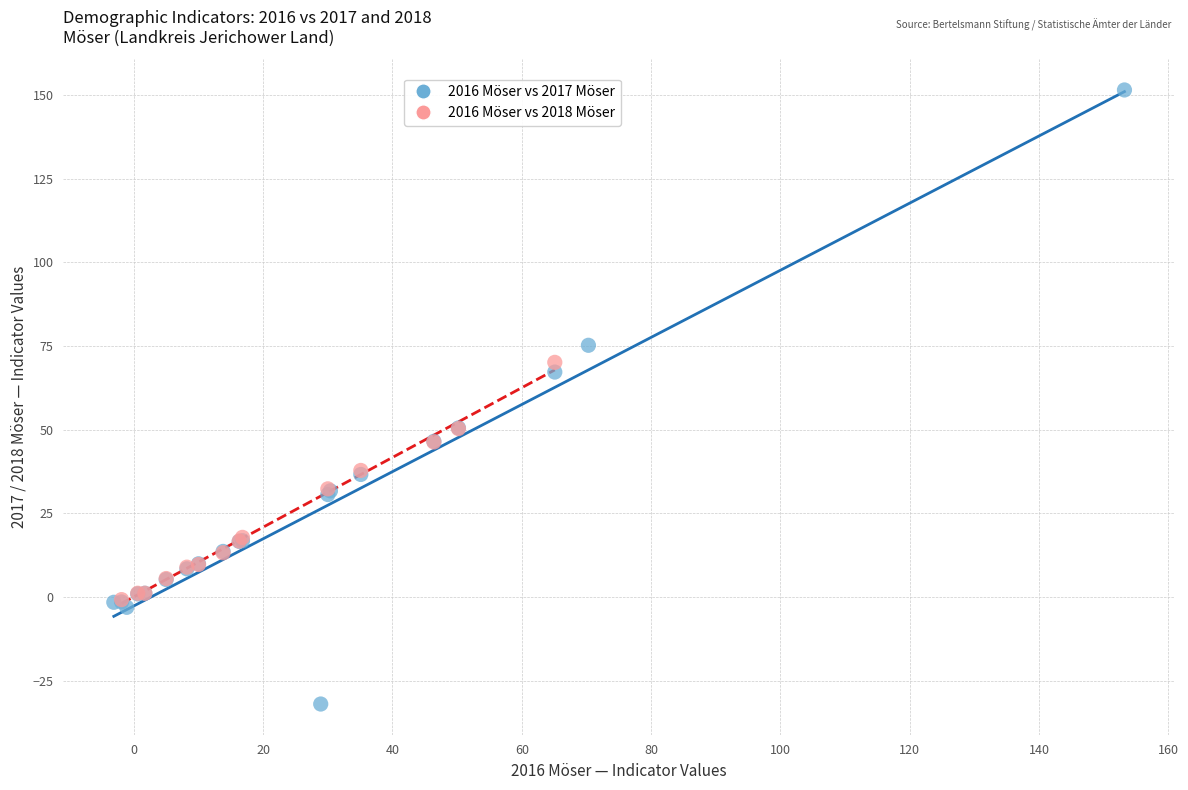

Which series reaches the maximum Y coordinate?

2016 Möser vs 2017 Möser